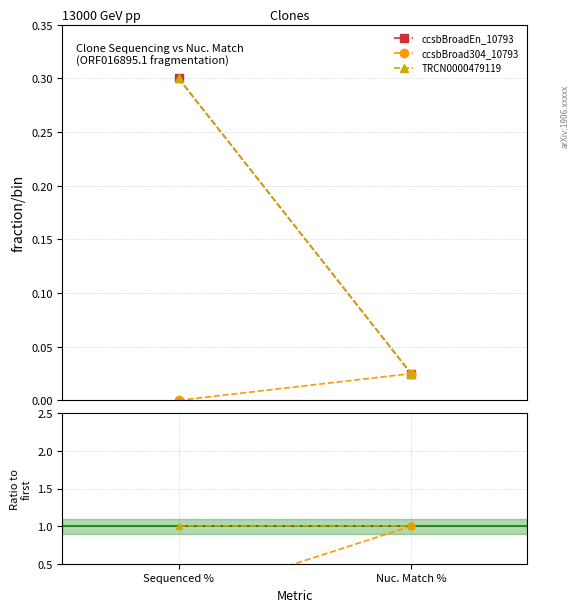

Is it true that TRCN0000479119 equals 0.2 at Nuc. Match %?

False